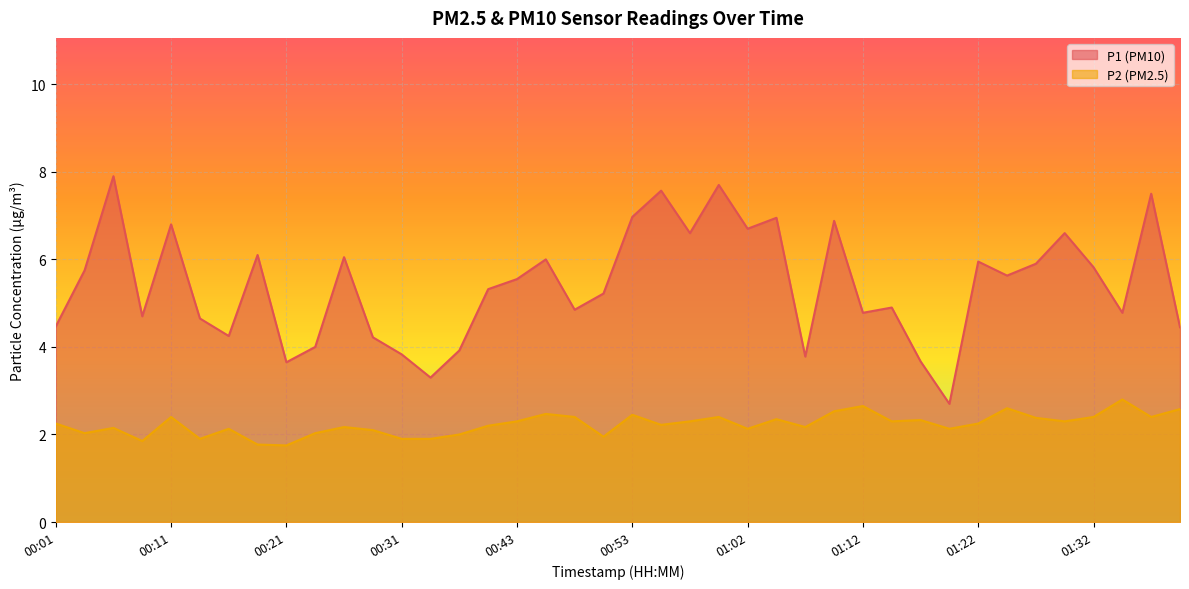

True or false: P1 has more than 2 interior local peaks.

True